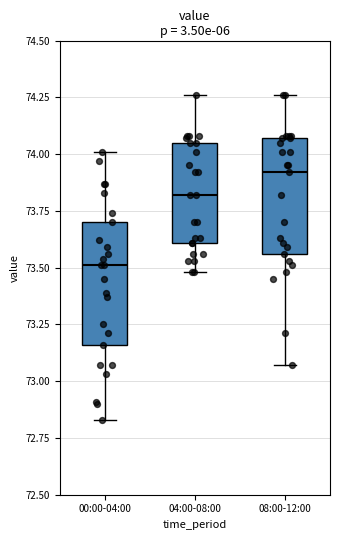

Reading left to right, read every box against the y-axis: the position of its median line, the range the box covers, and the ends of its whiskers. The values are not printed on the chart, so give them approximately, as read against the axis.

00:00-04:00: median 73.50, box 73.15 to 73.70, whiskers 72.85 to 74.00
04:00-08:00: median 73.80, box 73.60 to 74.05, whiskers 73.50 to 74.25
08:00-12:00: median 73.90, box 73.55 to 74.05, whiskers 73.05 to 74.25